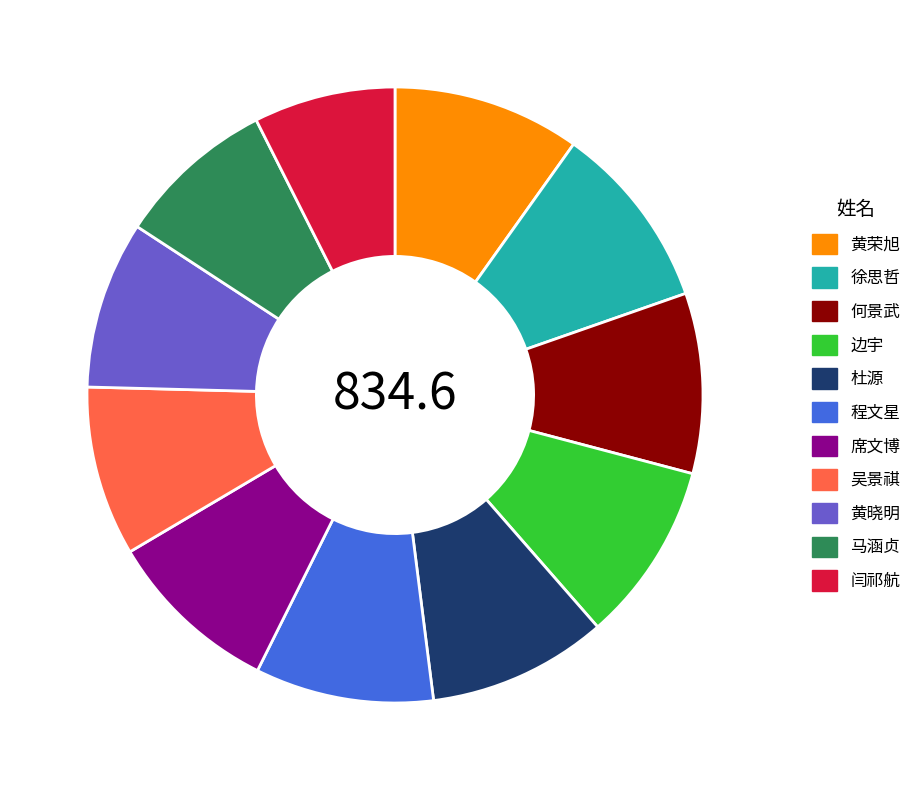

Which category has the smallest portion of the pie?

闫祁航